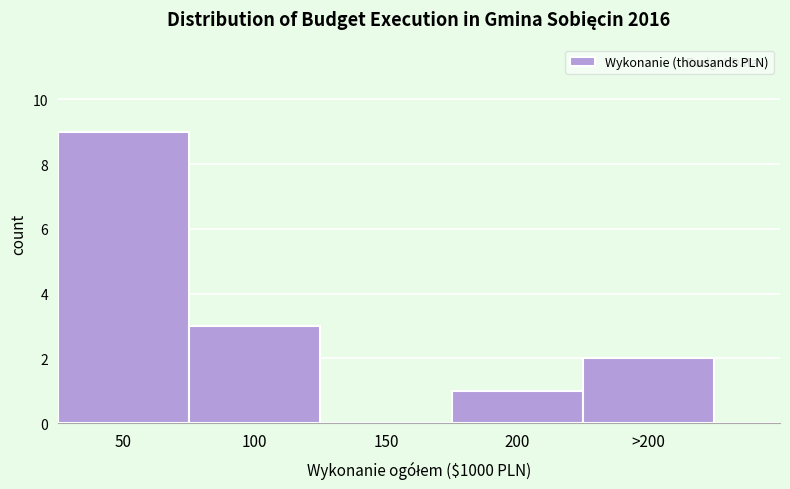

Reading right to left, list all the values displayed in this chart.

>200=2	200=1	150=0	100=3	50=9